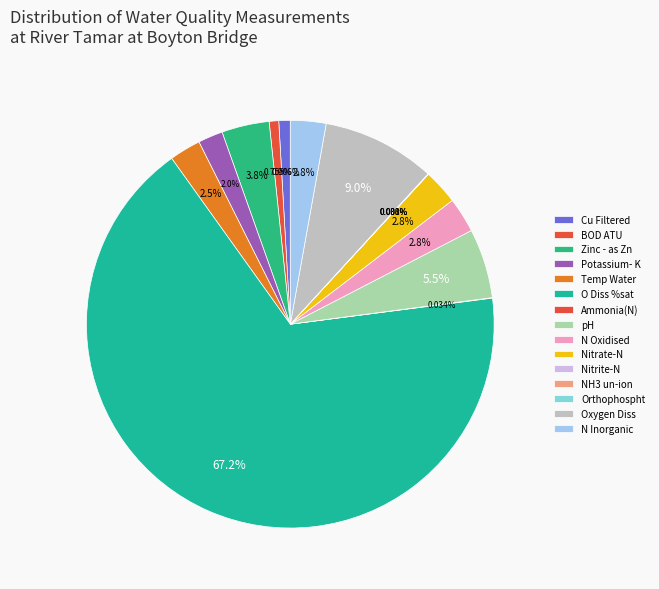

Rank the categories by value from lowest to highest.

NH3 un-ion, Nitrite-N, Orthophospht, Ammonia(N), BOD ATU, Cu Filtered, Potassium- K, Temp Water, Nitrate-N, N Oxidised, N Inorganic, Zinc - as Zn, pH, Oxygen Diss, O Diss %sat